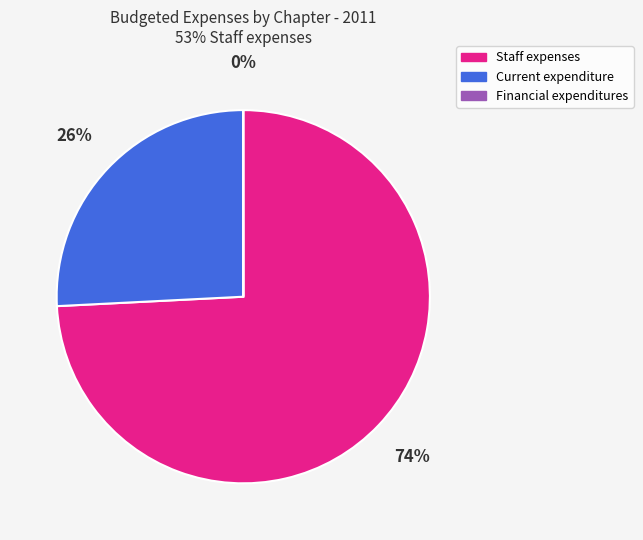

Is there any slice that represents more than half of the pie?

Yes